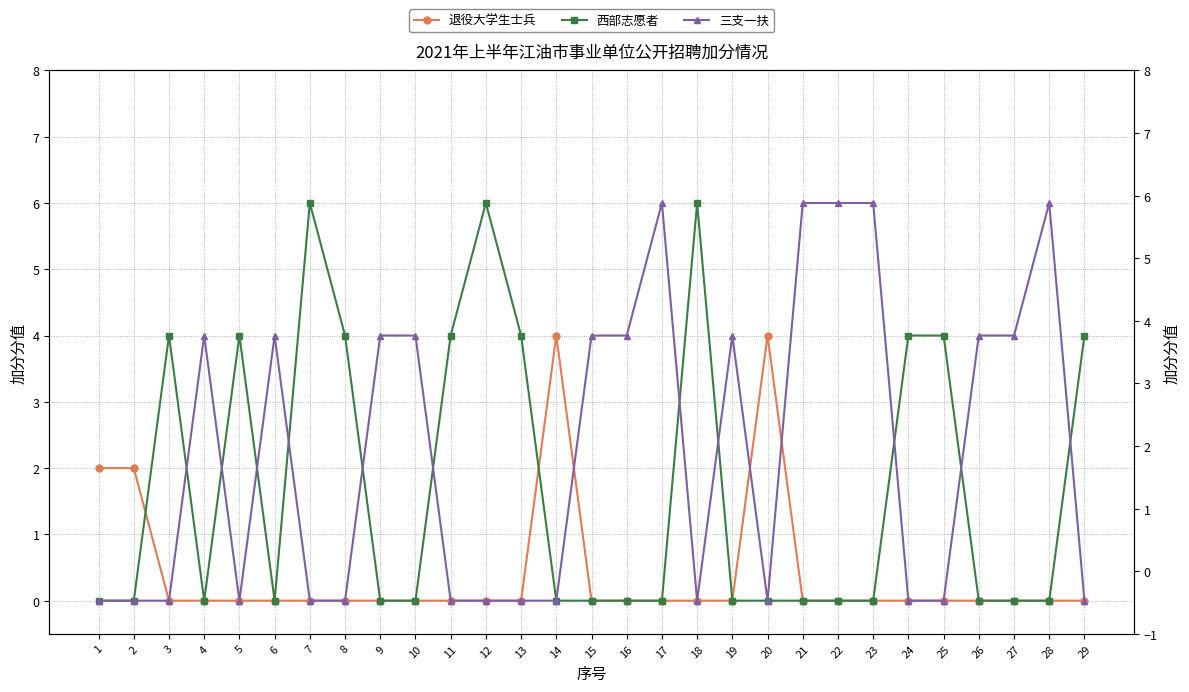

Is the value of 三支一扶 at 12 greater than the value of 西部志愿者 at 3?

No